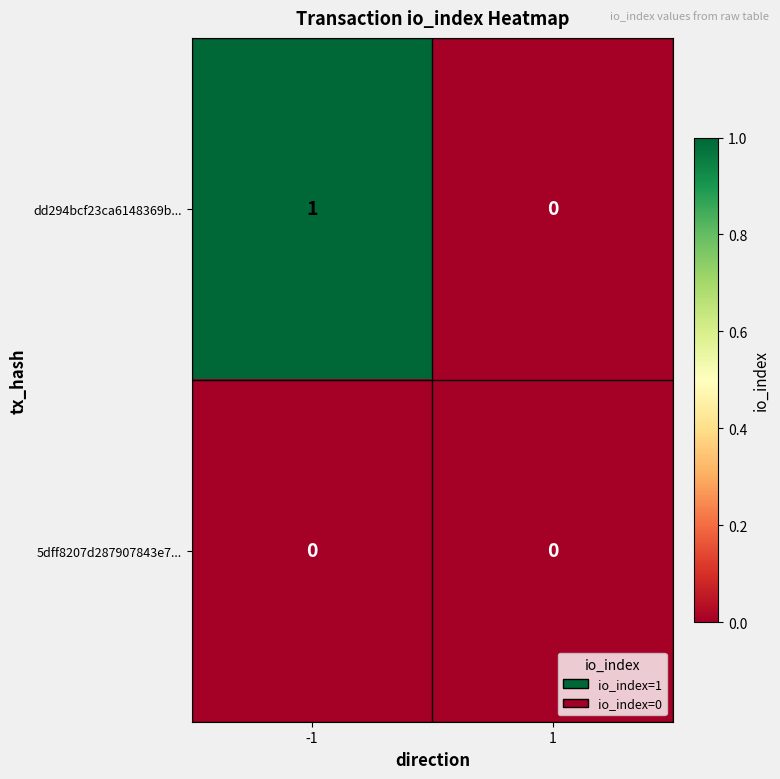

Which series has the largest total across all categories?

dd294bcf23ca6148369b...